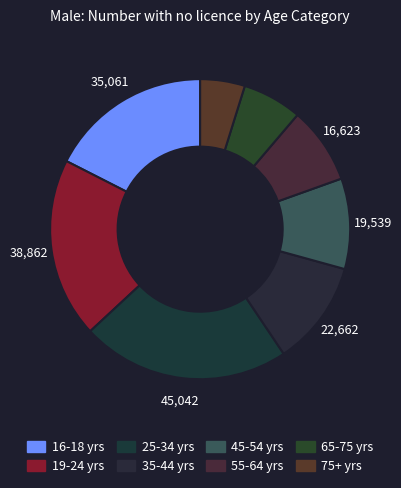

Which category has the smallest portion of the pie?

75+ yrs